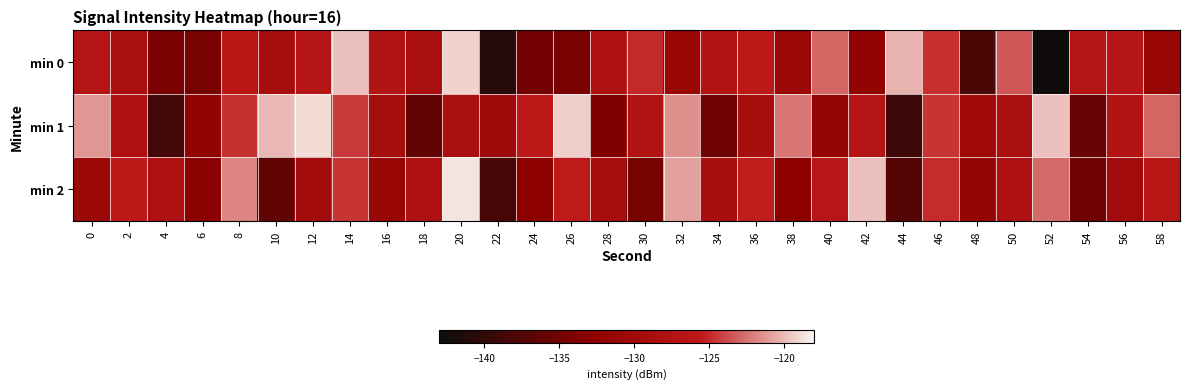

List the series in order of their overall mean, lowest first.

min 0, min 2, min 1